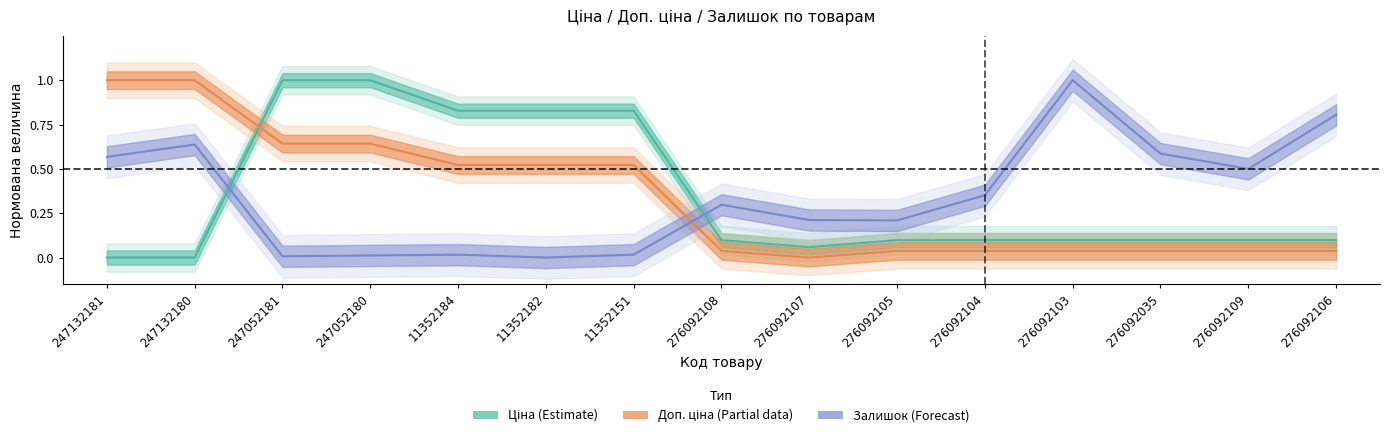

Which series has the widest spread of values?

Доп. ціна (Partial)